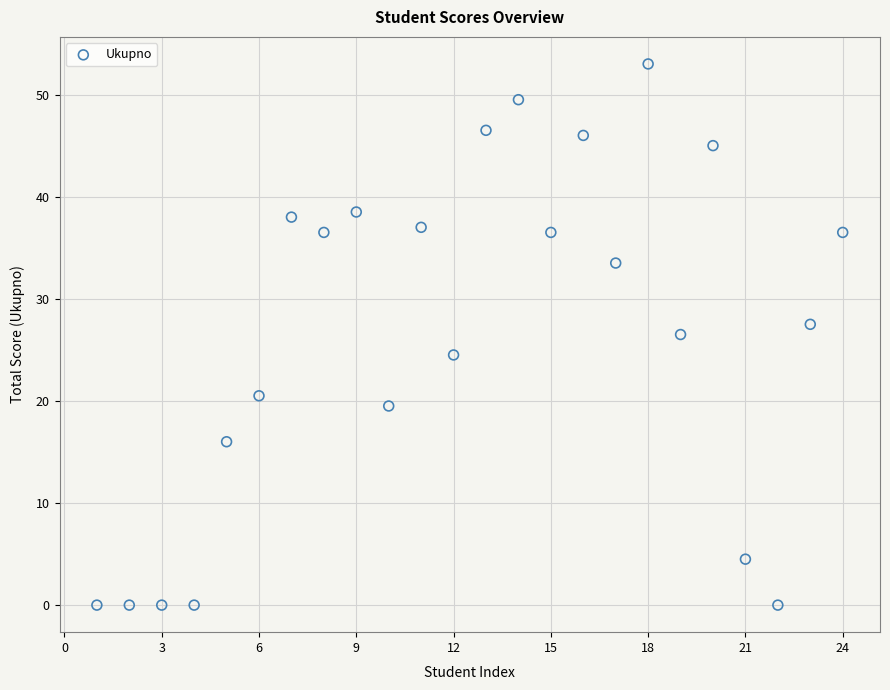

What is the range of X values (max minus min)?

23.0